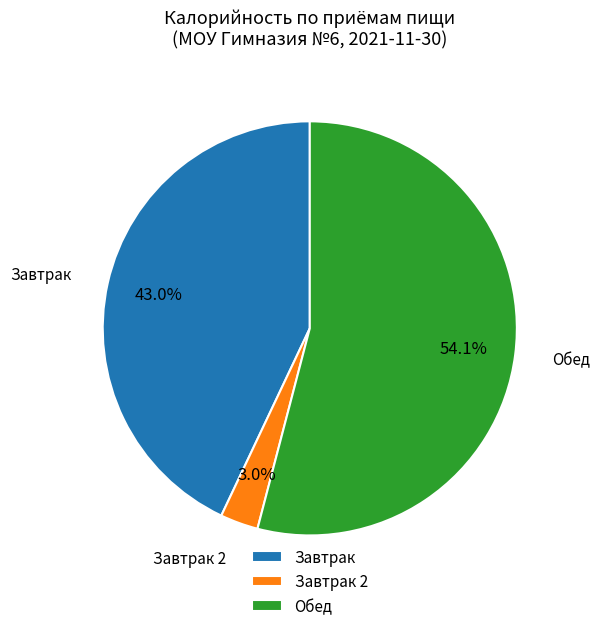

What is the total percentage of Завтрак 2 and Обед?

57.0%